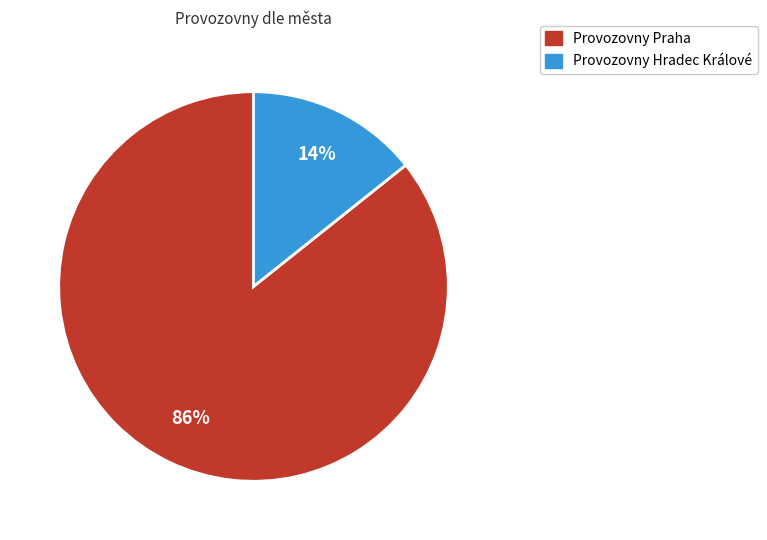

To the nearest percent, what is the average slice percentage?

50%